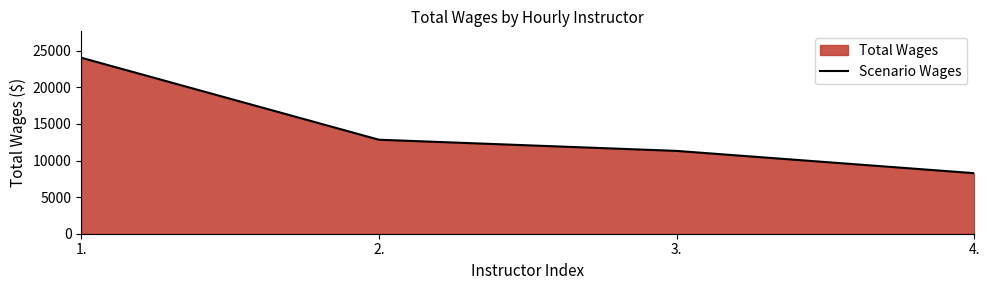

Which label corresponds to the smallest value in the chart?

4.